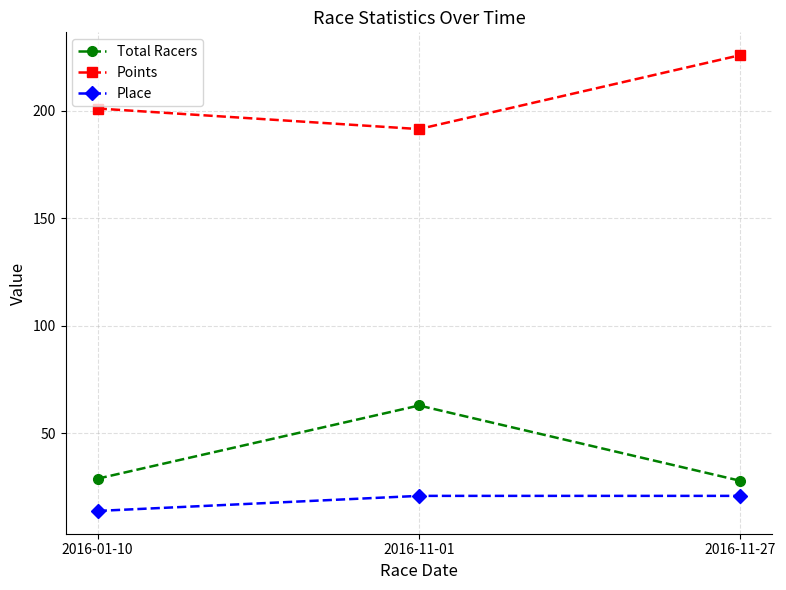

Rank the series at 2016-11-01 from highest to lowest value.

Points, Total Racers, Place